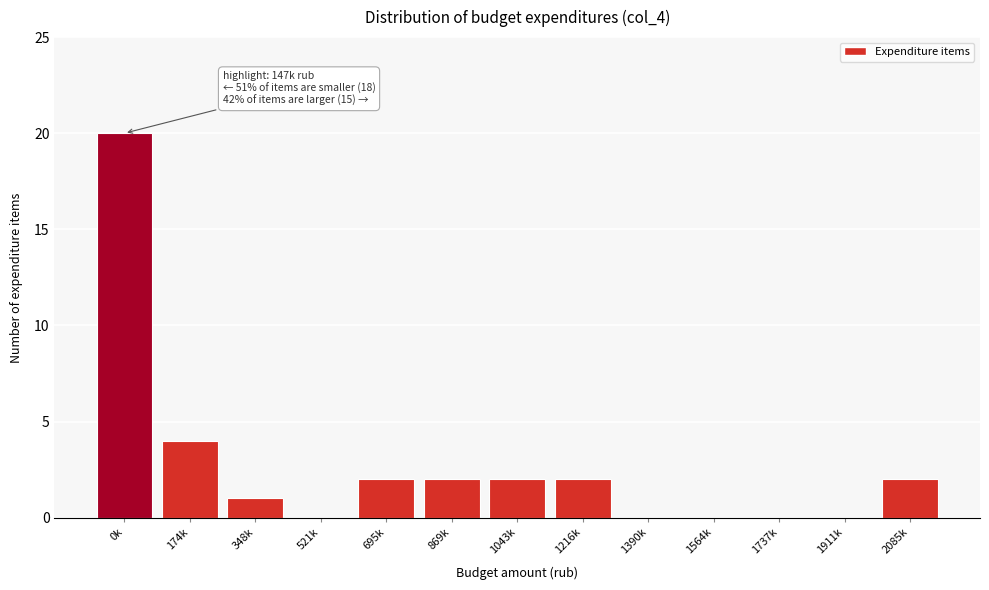

Reading left to right, list all the values displayed in this chart.

0k=20	174k=4	348k=1	521k=0	695k=2	869k=2	1043k=2	1216k=2	1390k=0	1564k=0	1737k=0	1911k=0	2085k=2